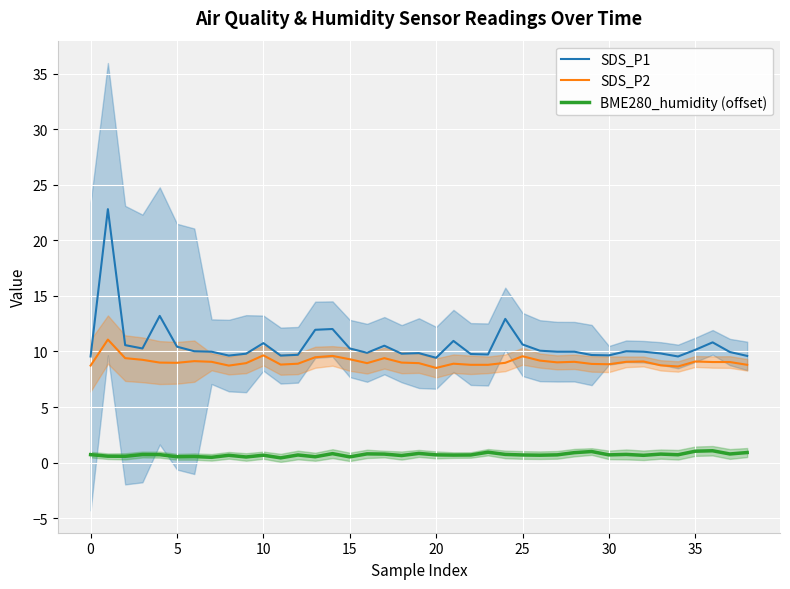

What is the average value of the SDS_P2 series?

9.1